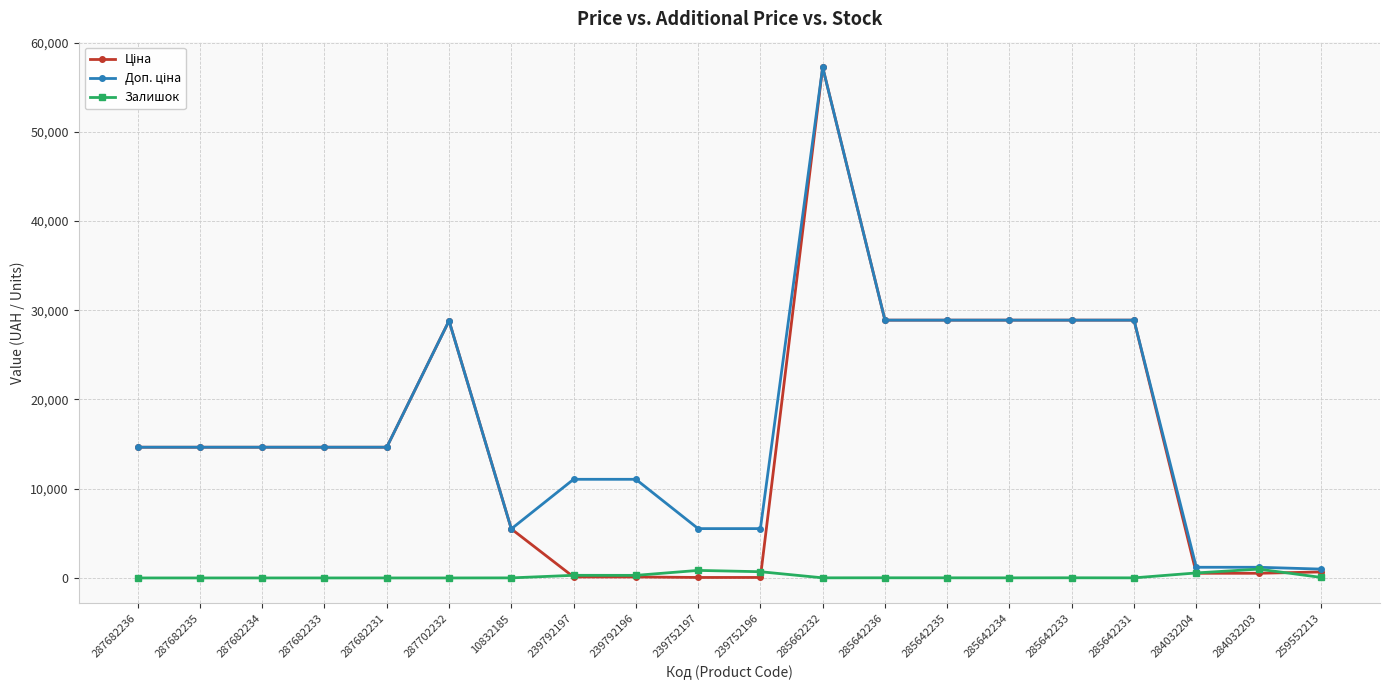

What is the label of the 13th point from the left?

285642236